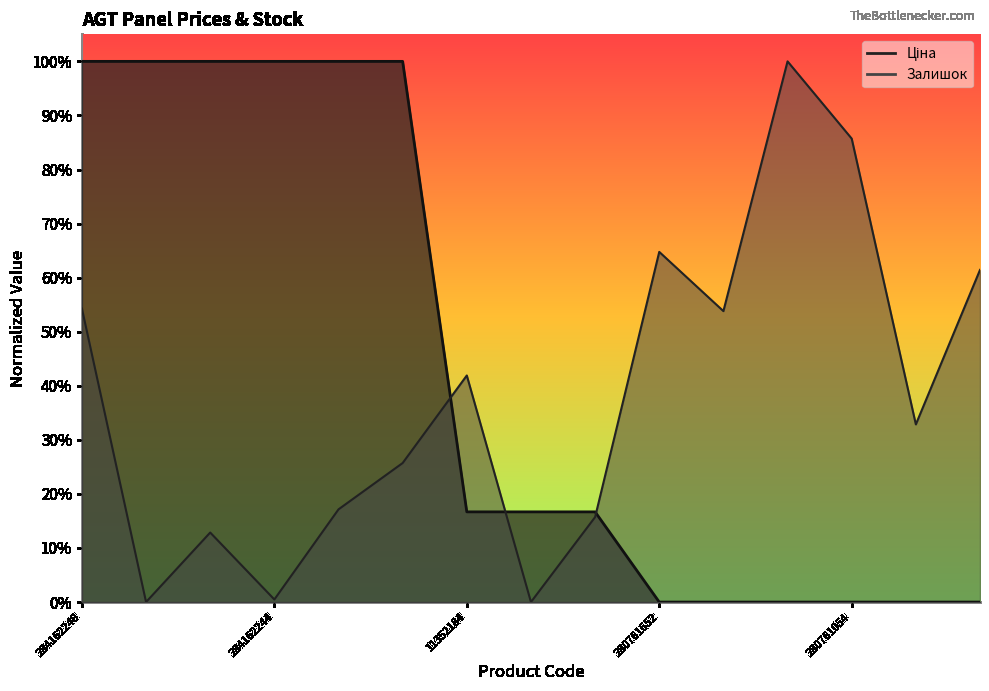

Which series has the widest spread of values?

Ціна